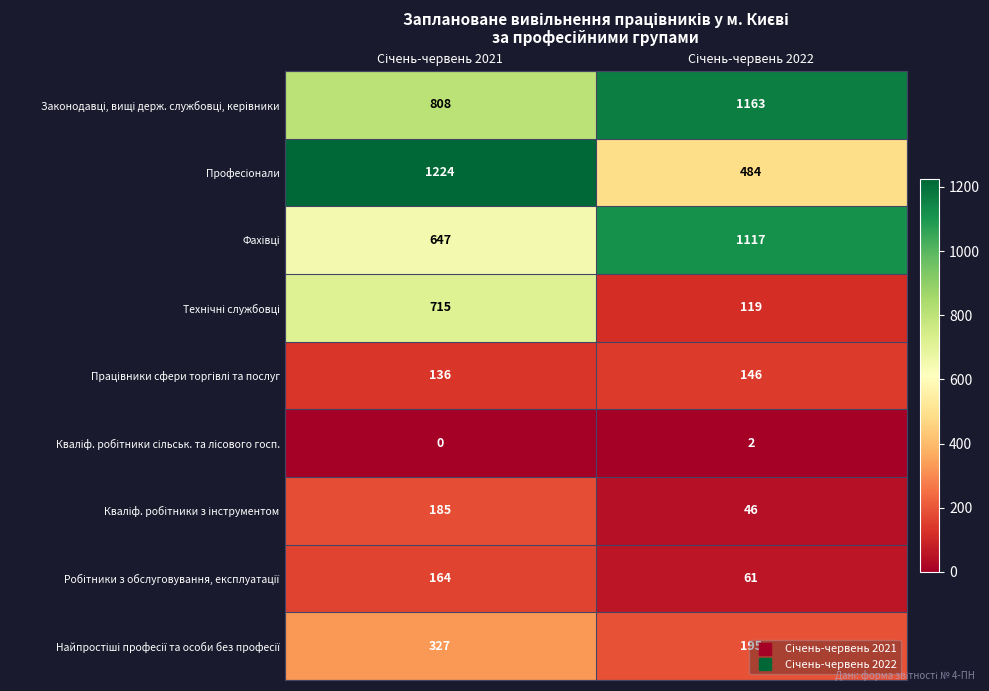

What is the maximum value shown in the chart?

1224